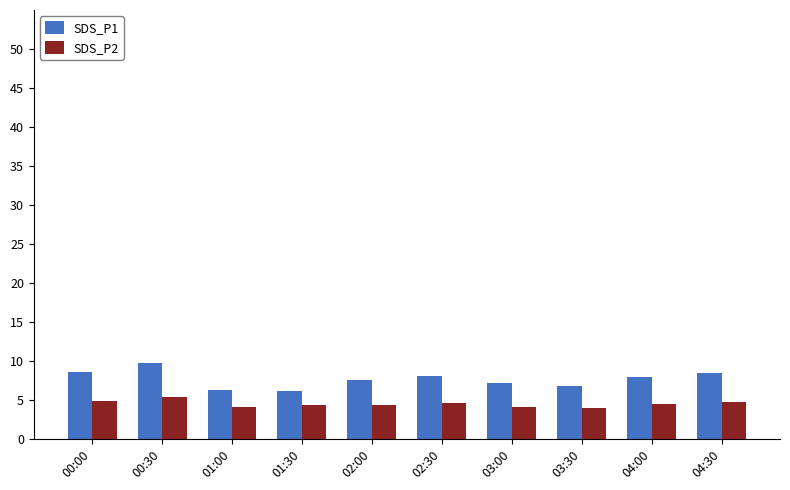

Which series changed the most between 02:30 and 03:00?

SDS_P1